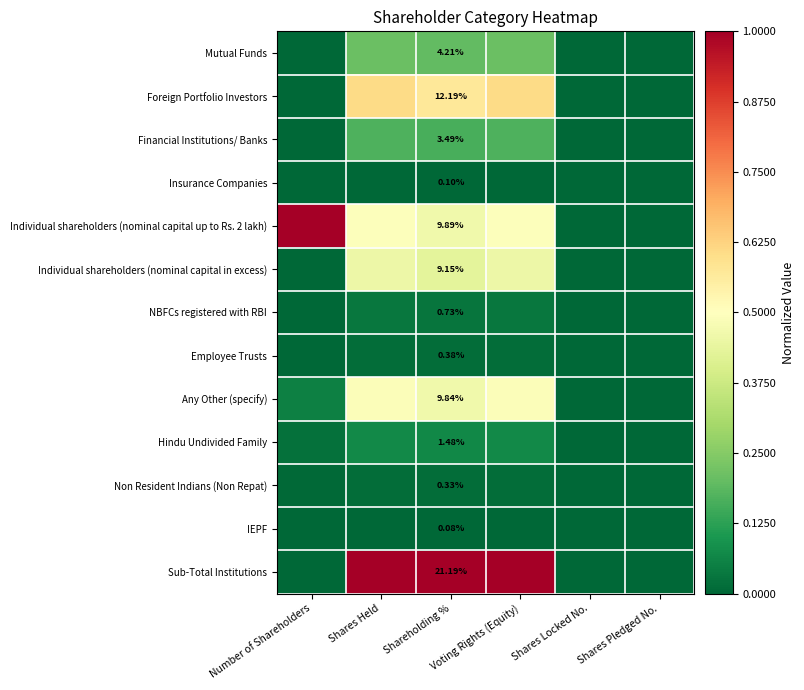

What is the total value across all series at Shareholding %?

73.1